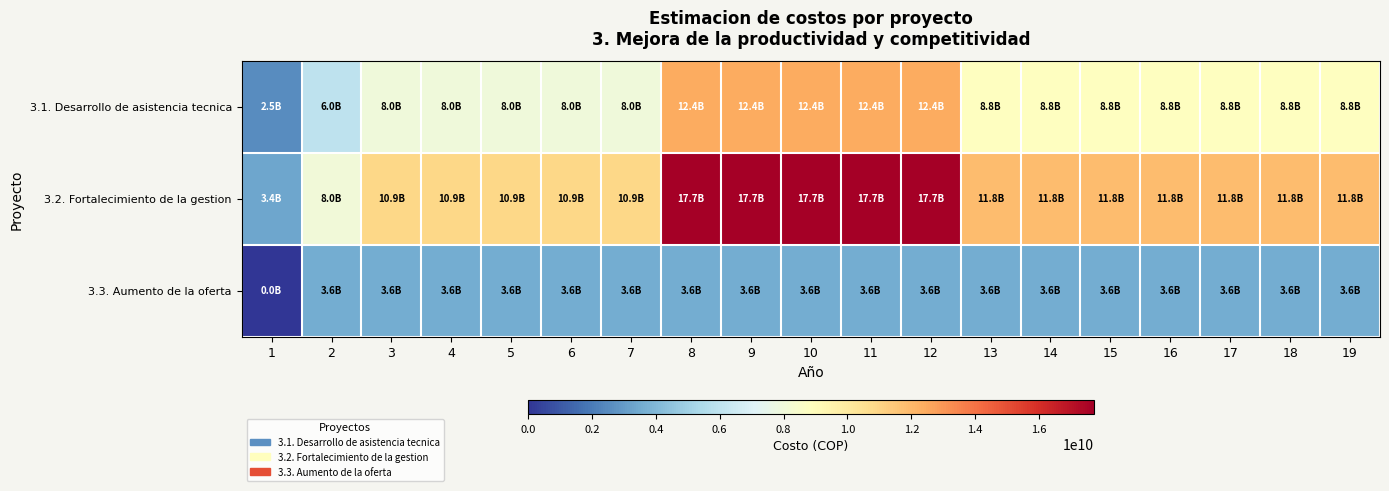

List the series in order of their peak value, lowest first.

3.3. Aumento de la oferta, 3.1. Desarrollo de asistencia tecnica, 3.2. Fortalecimiento de la gestion